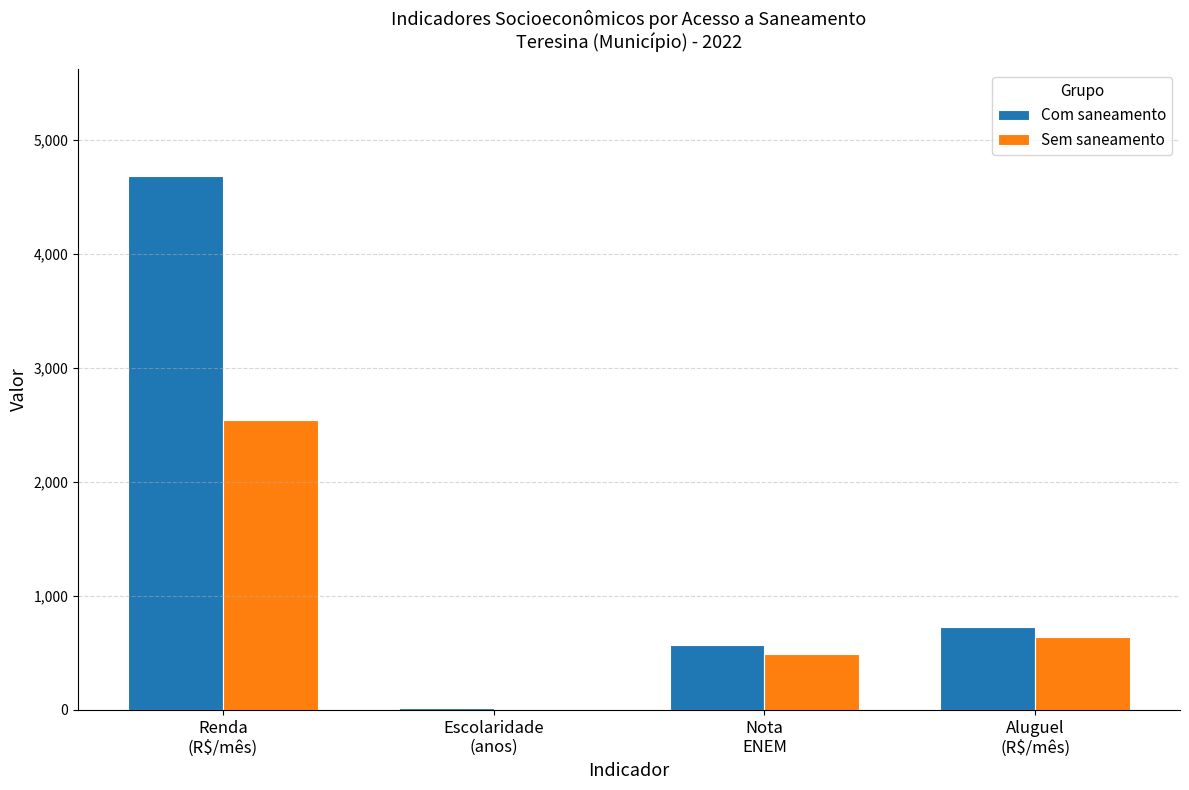

Which series has the largest total across all categories?

Com saneamento